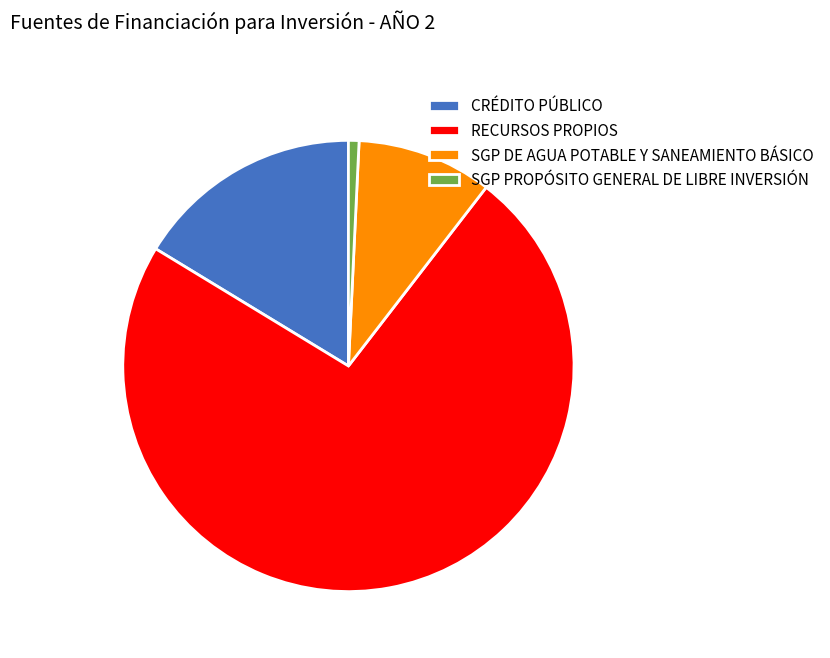

Rank the categories by value from lowest to highest.

SGP PROPÓSITO GENERAL DE LIBRE INVERSIÓN, SGP DE AGUA POTABLE Y SANEAMIENTO BÁSICO, CRÉDITO PÚBLICO, RECURSOS PROPIOS